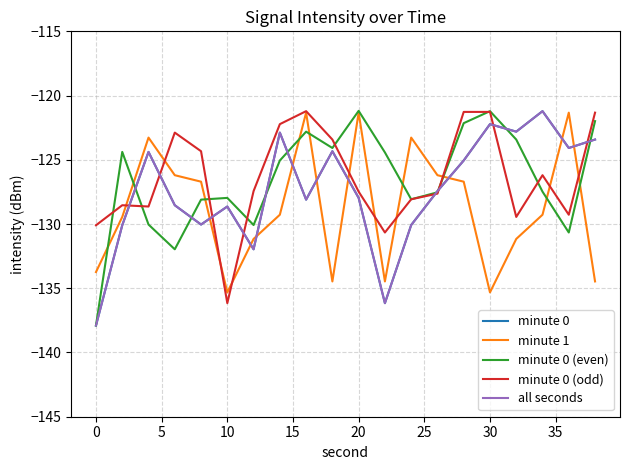

Does the chart have visible grid lines?

Yes